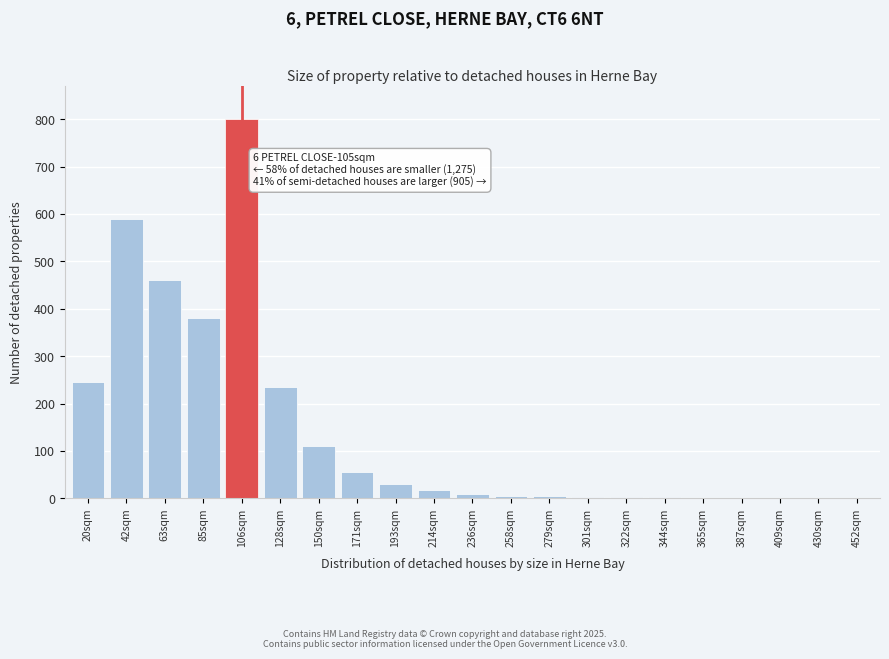

At which label is the value closest to 400?

85sqm